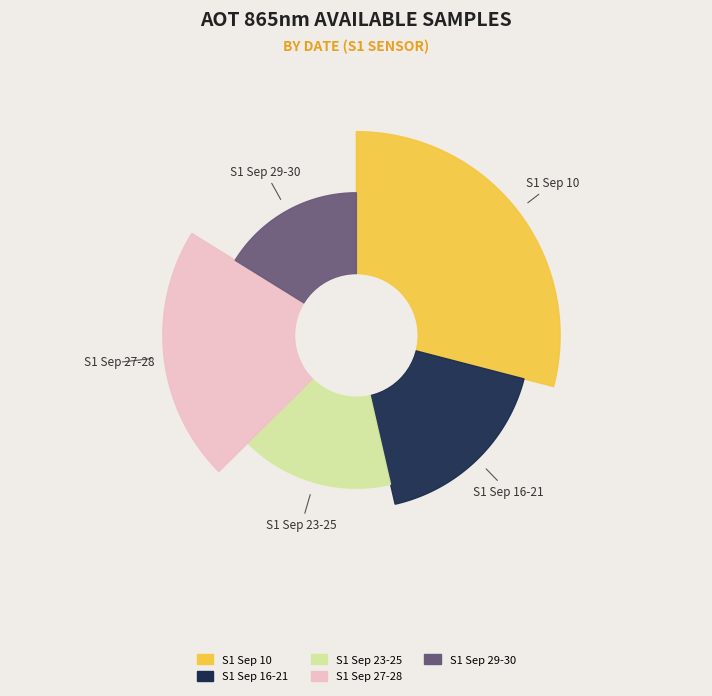

Does 1997-09-27 represent more than half of the total?

No